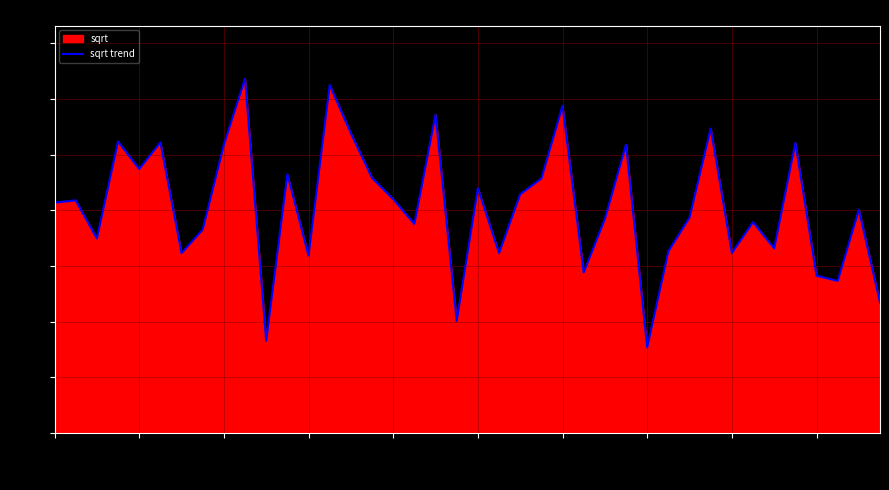

How many points are lower than both their immediate neighbors (excluding endpoints)?

13